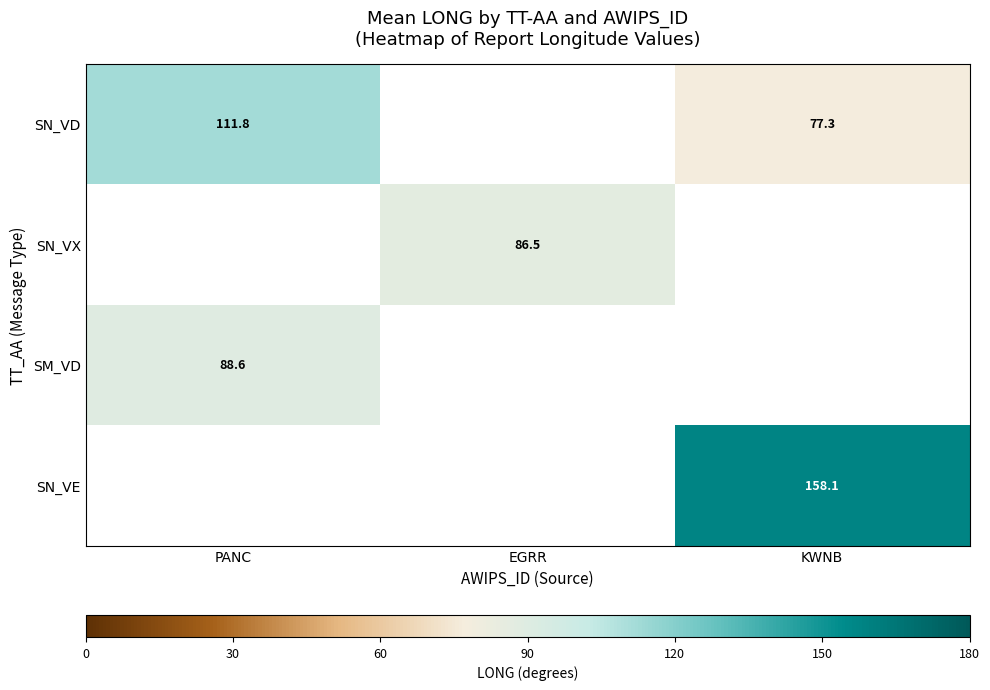

Is it true that SM_VD equals 31.8 at PANC?

False